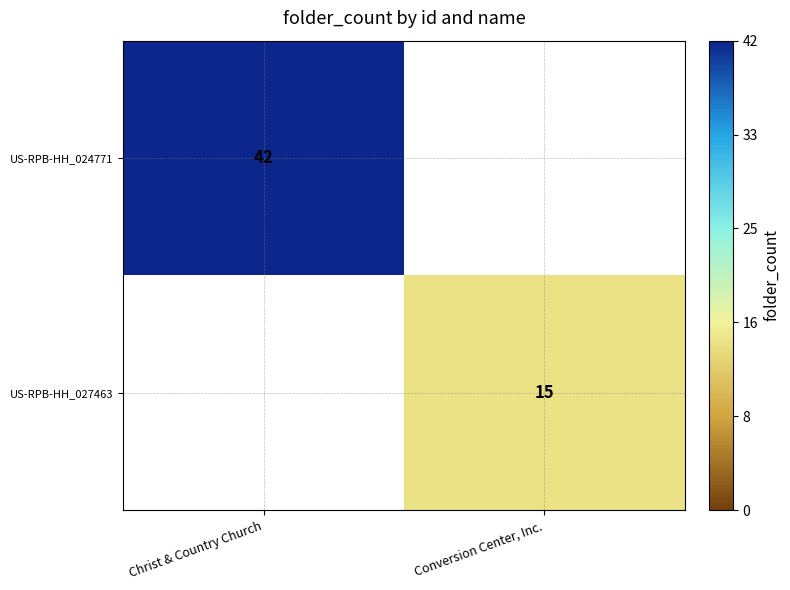

Is it true that US-RPB-HH_027463 equals 9 at Conversion Center, Inc.?

False